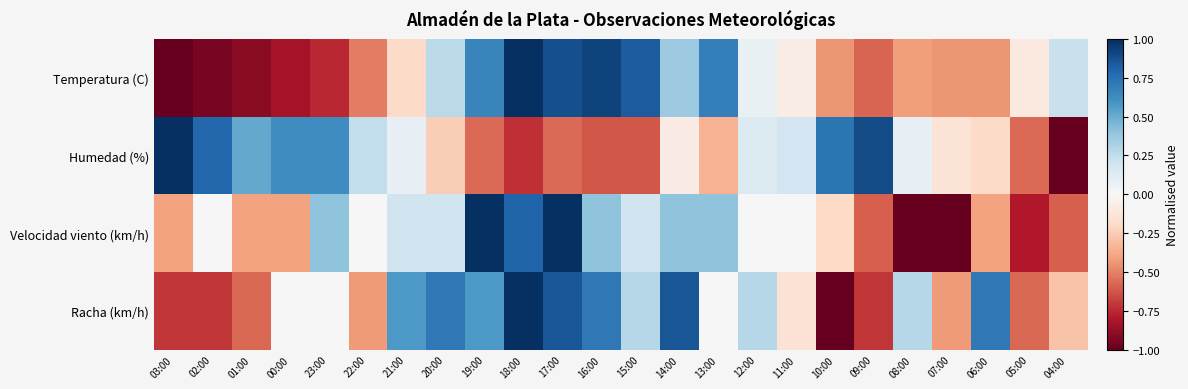

At which category is the sum across all series the highest?

17:00